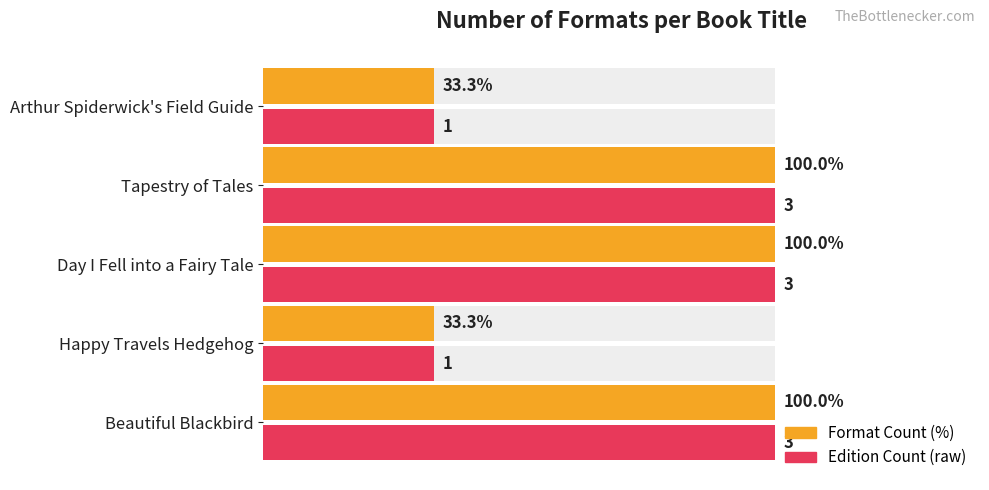

How many bars are there in total?

10